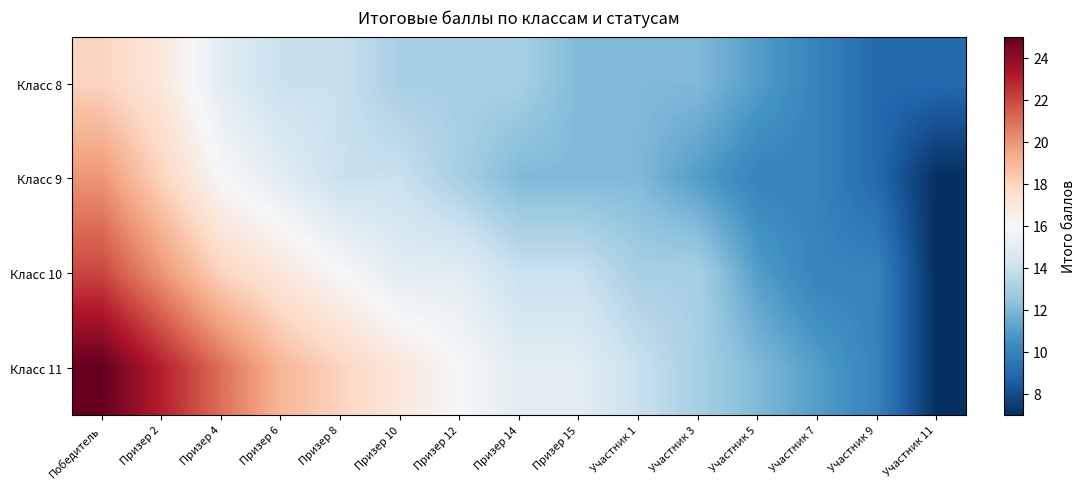

Which series has the widest spread of values?

Класс 11